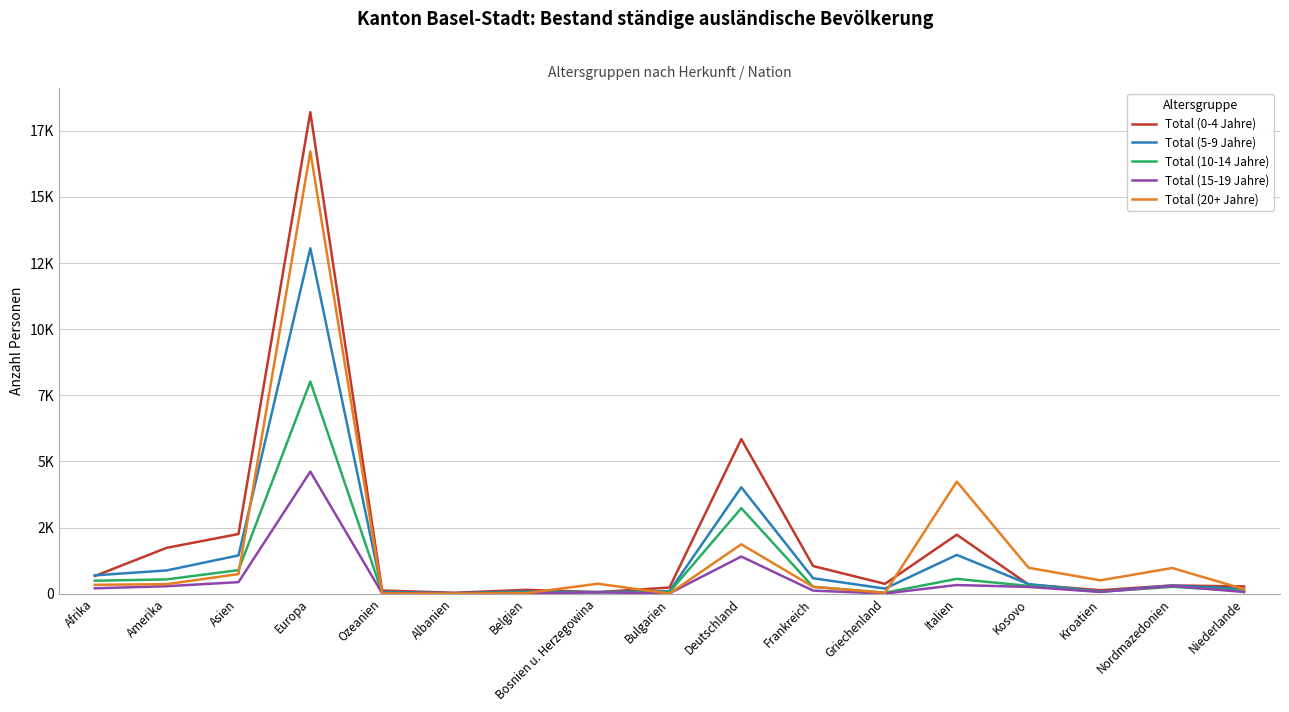

Does the chart have visible grid lines?

Yes